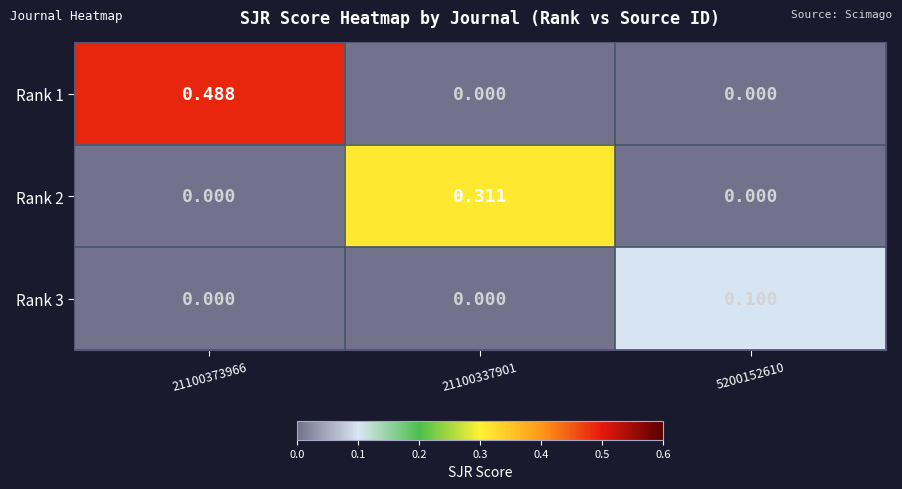

Is the value of Rank 1 at 21100373966 greater than the value of Rank 3 at 21100373966?

Yes